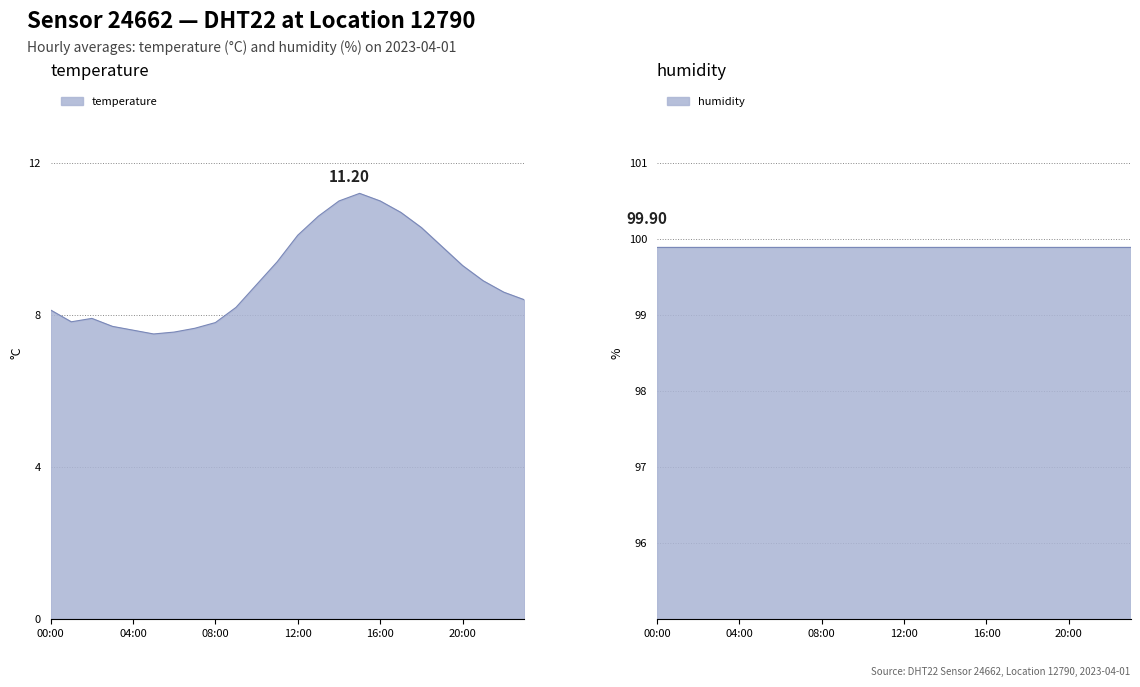

The value at 09:00 is 8.2. True or false?

True